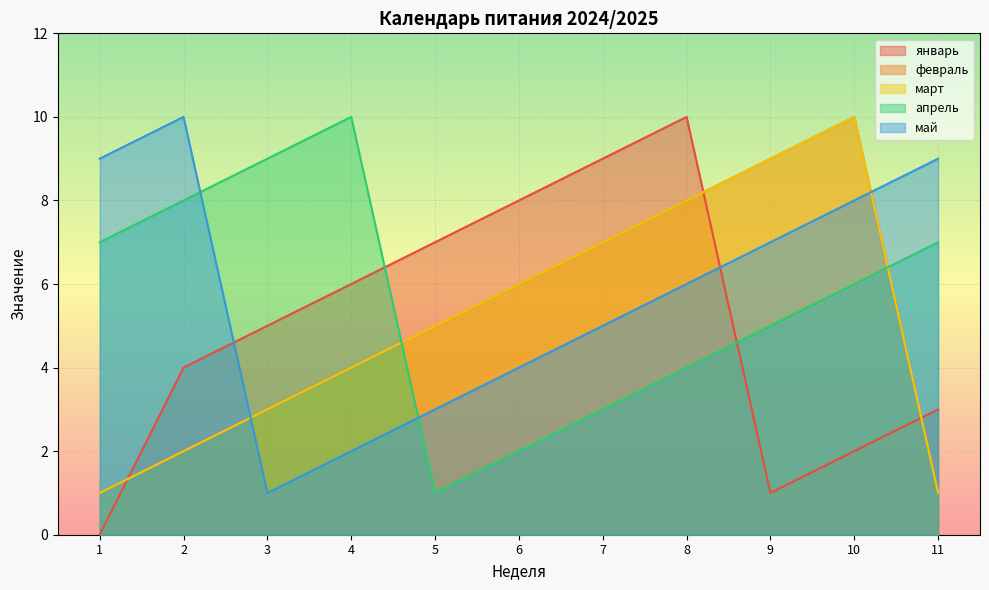

What is the total value across all series at 4?

26